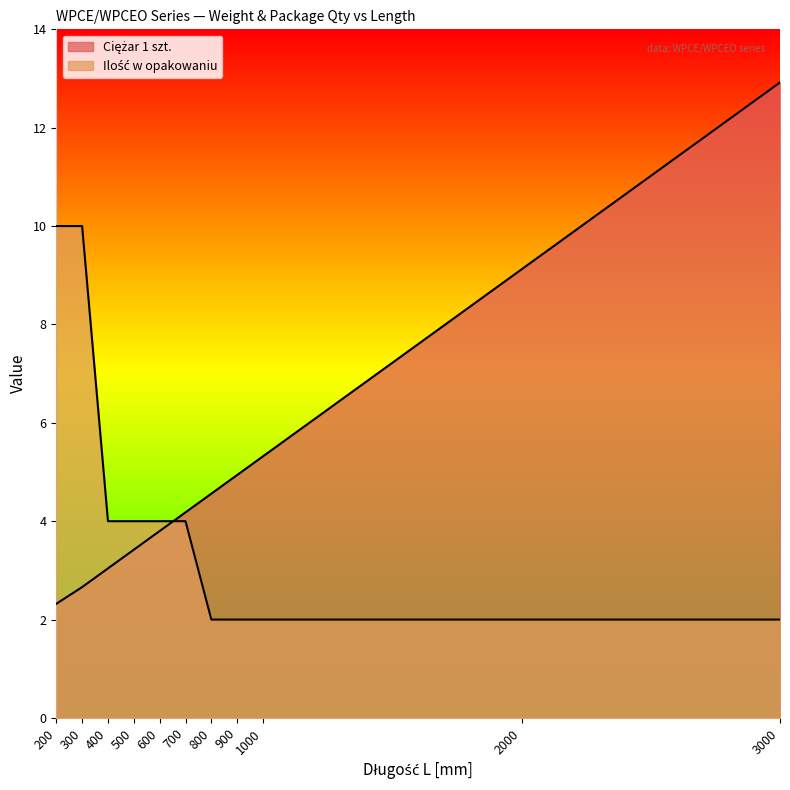

Reading left to right, what are all the values shown in this chart?

Ciężar 1 szt.: 200=2.3	300=2.7	400=3.0	500=3.4	600=3.8	700=4.2	800=4.6	900=4.9	1000=5.3	2000=9.1	3000=12.9
Ilość w opakowaniu: 200=10.0	300=10.0	400=4.0	500=4.0	600=4.0	700=4.0	800=2.0	900=2.0	1000=2.0	2000=2.0	3000=2.0